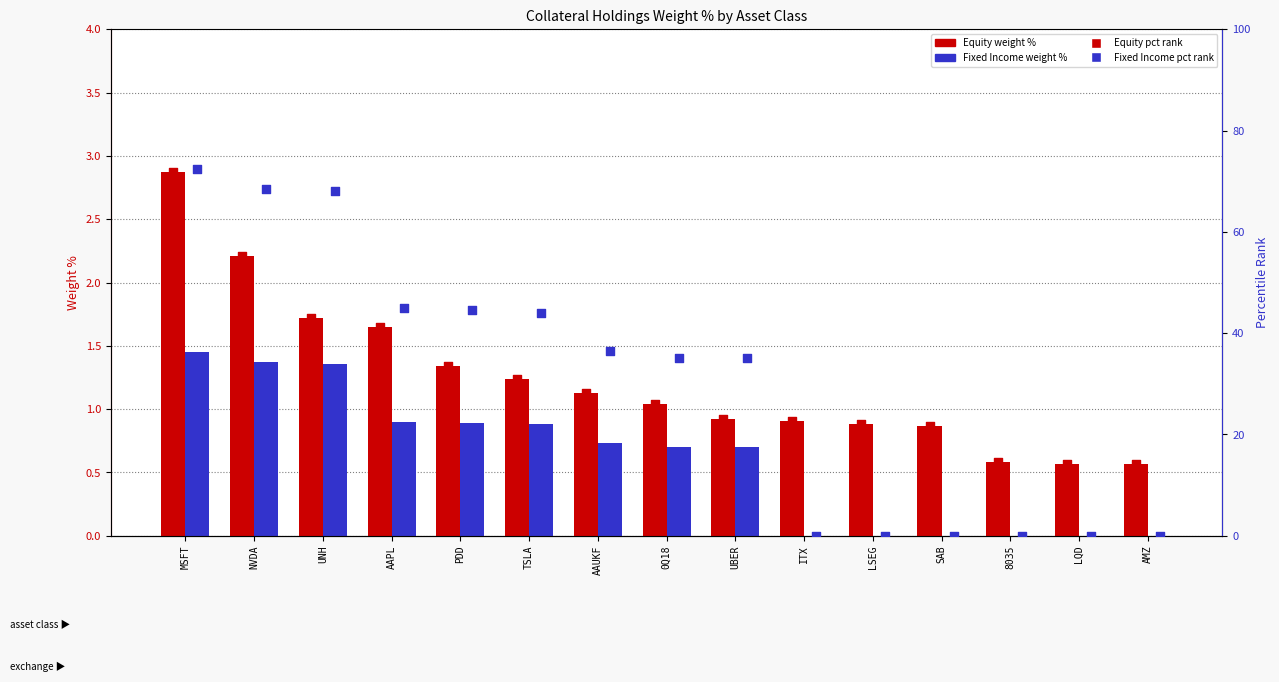

Which series reaches the maximum Y coordinate?

Fixed Income pct rank